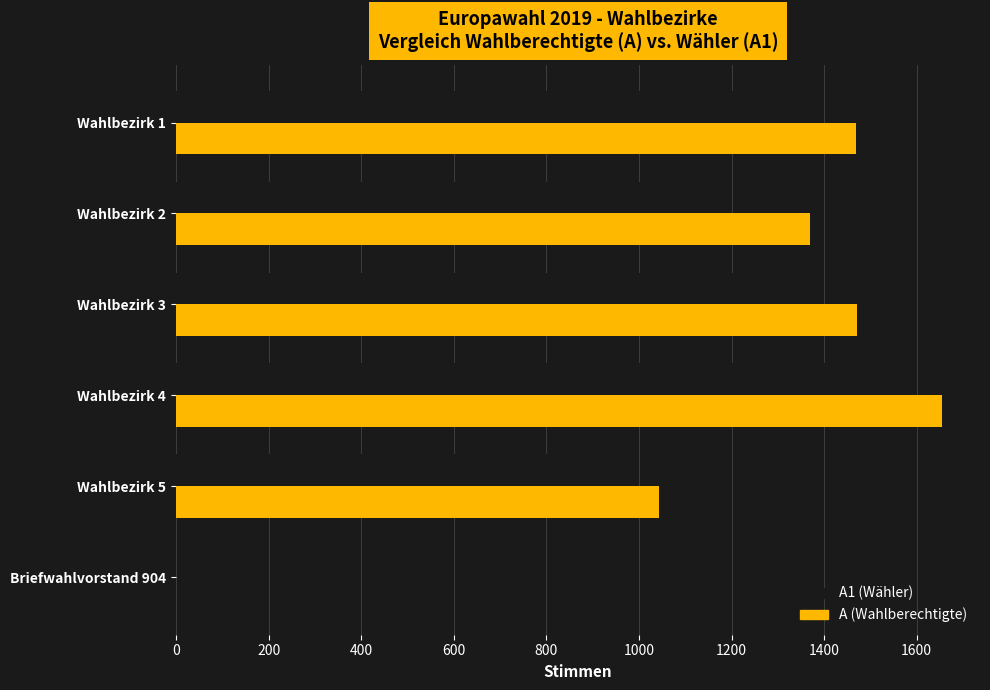

At which category is the sum across all series the highest?

Wahlbezirk 4